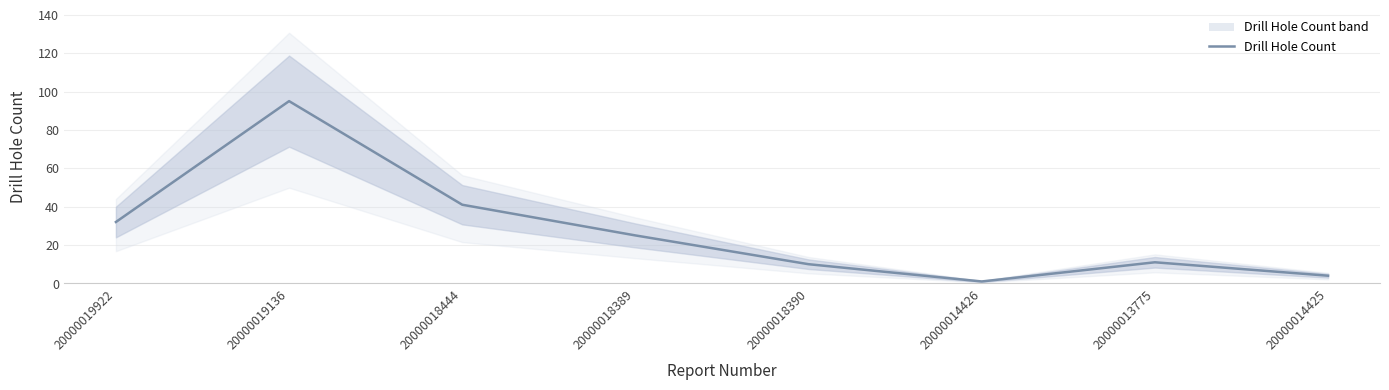

Which has a higher value, 20000014426 or 20000018444?

20000018444